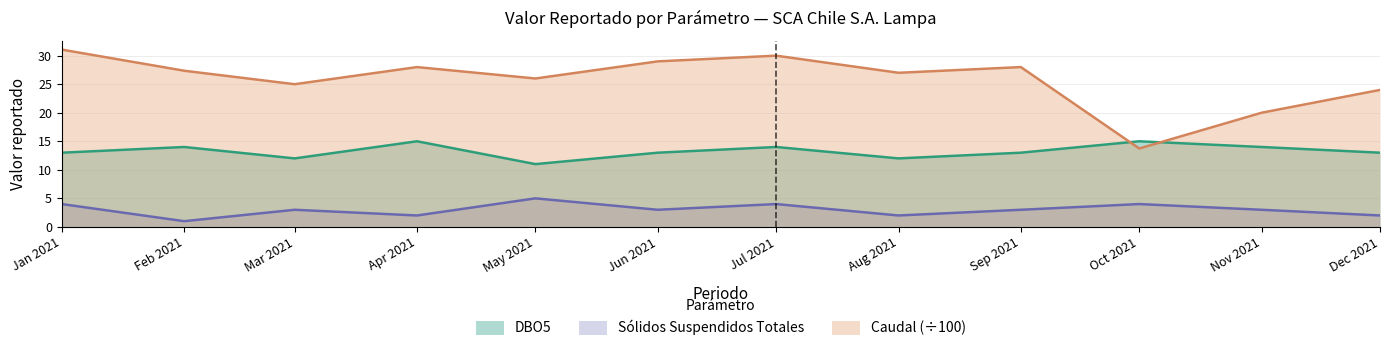

What is the lowest value of the Caudal (÷100) series?

13.7